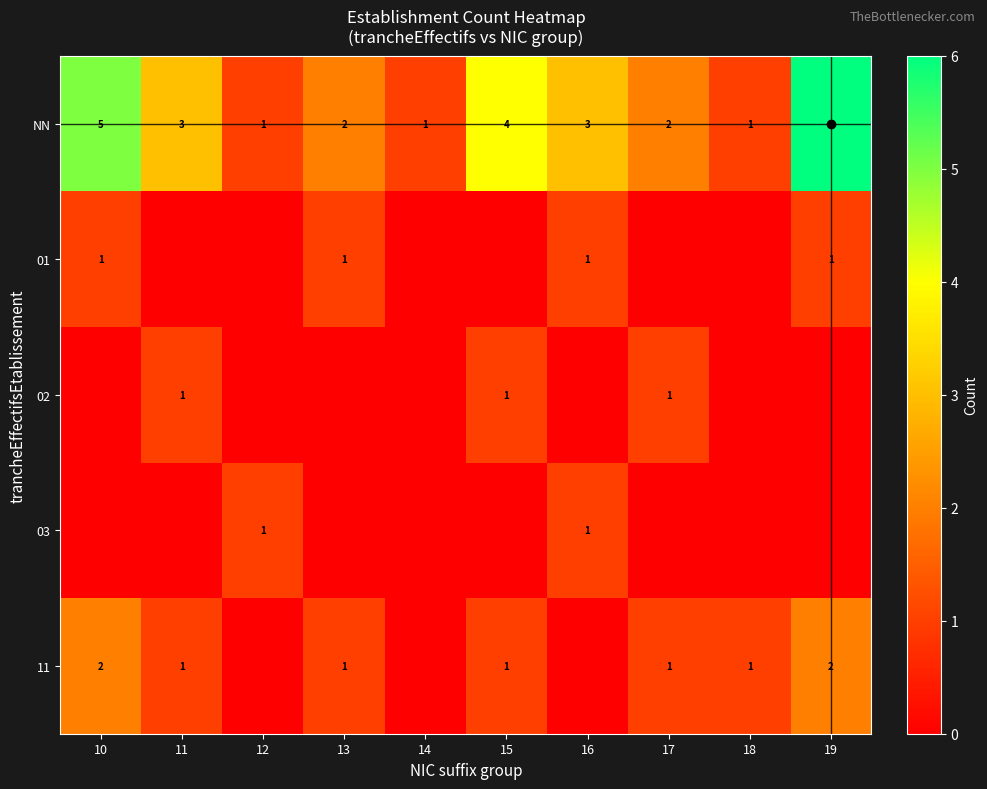

Which series has the largest total across all categories?

NN